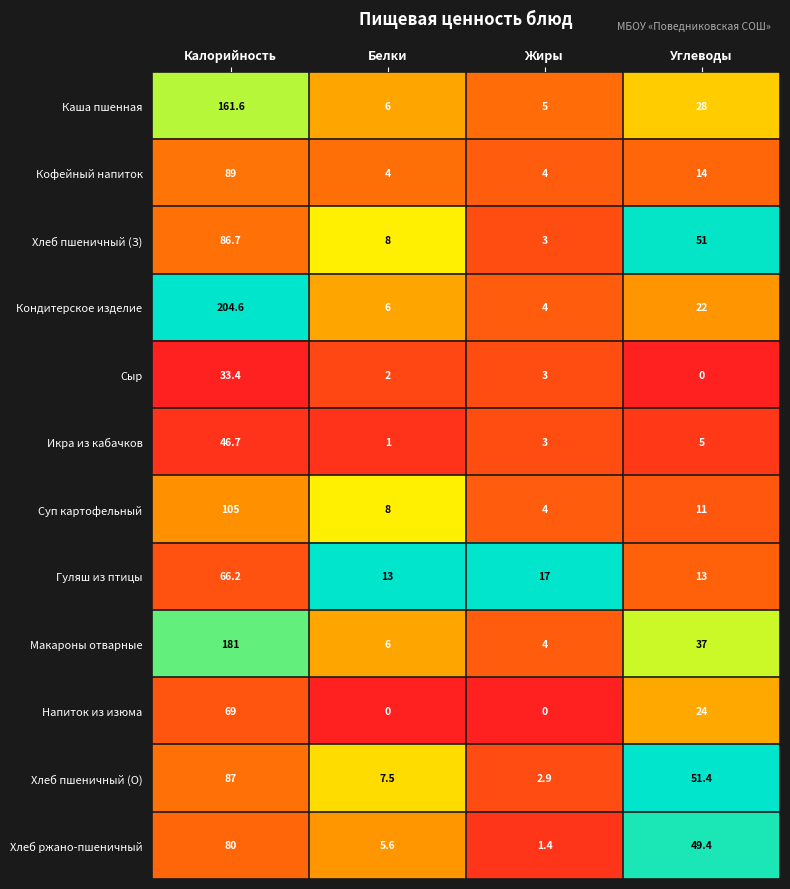

List the series in order of their peak value, lowest first.

Сыр, Икра из кабачков, Гуляш из птицы, Напиток из изюма, Хлеб ржано-пшеничный, Хлеб пшеничный (З), Хлеб пшеничный (О), Кофейный напиток, Суп картофельный, Каша пшенная, Макароны отварные, Кондитерское изделие